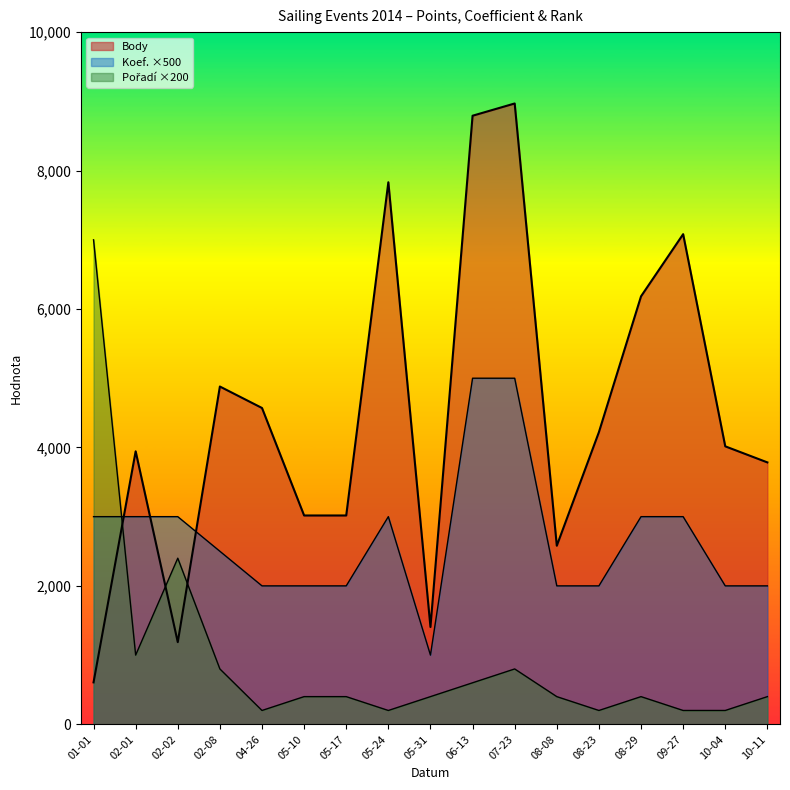

How many categories are shown in the chart?

17